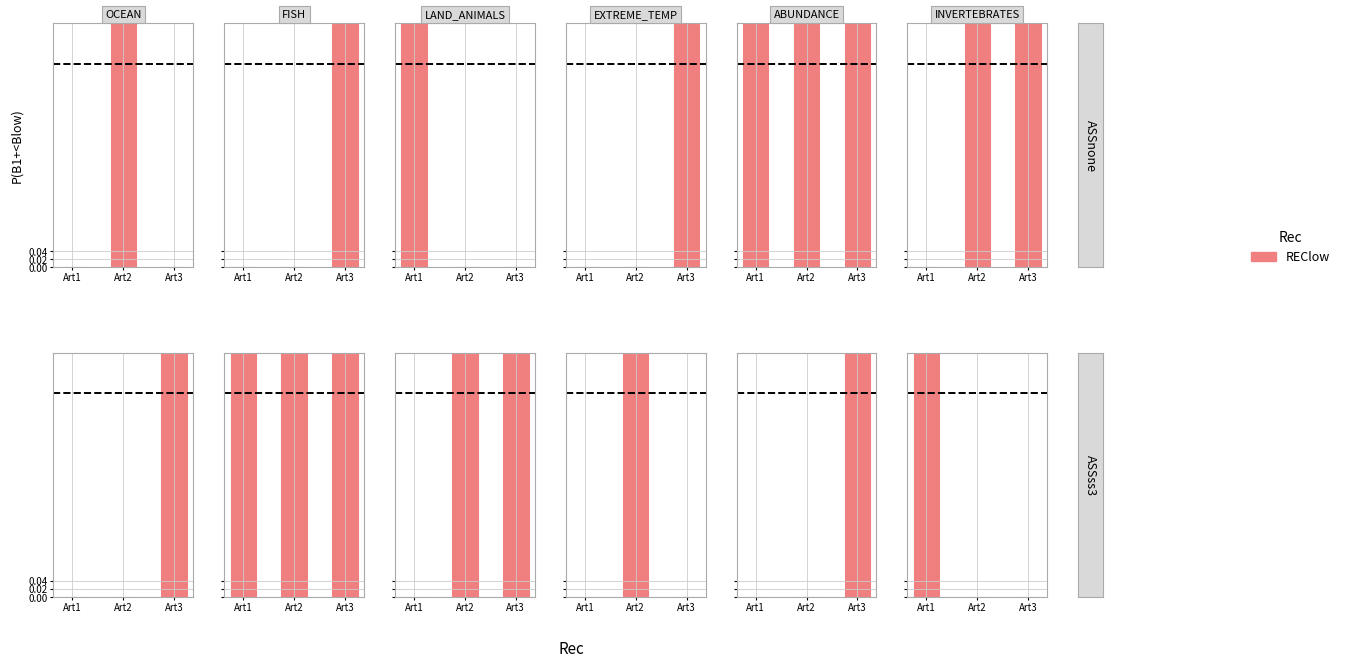

Between Art2 and Art1, which is larger?

Art1